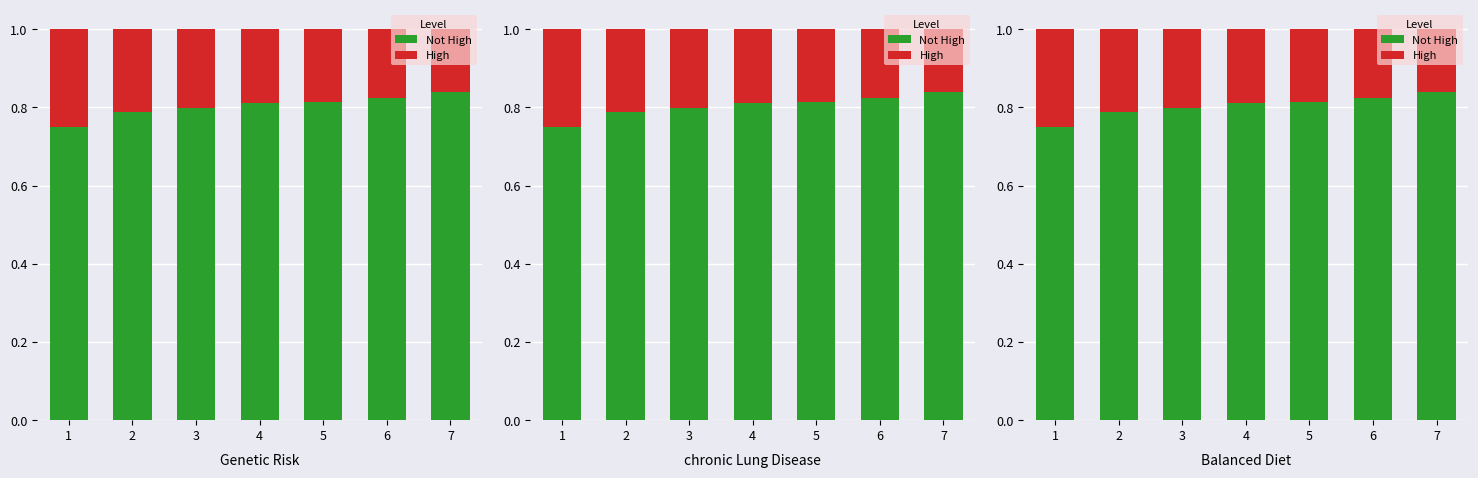

Is it true that High equals 0.2 at 7?

True